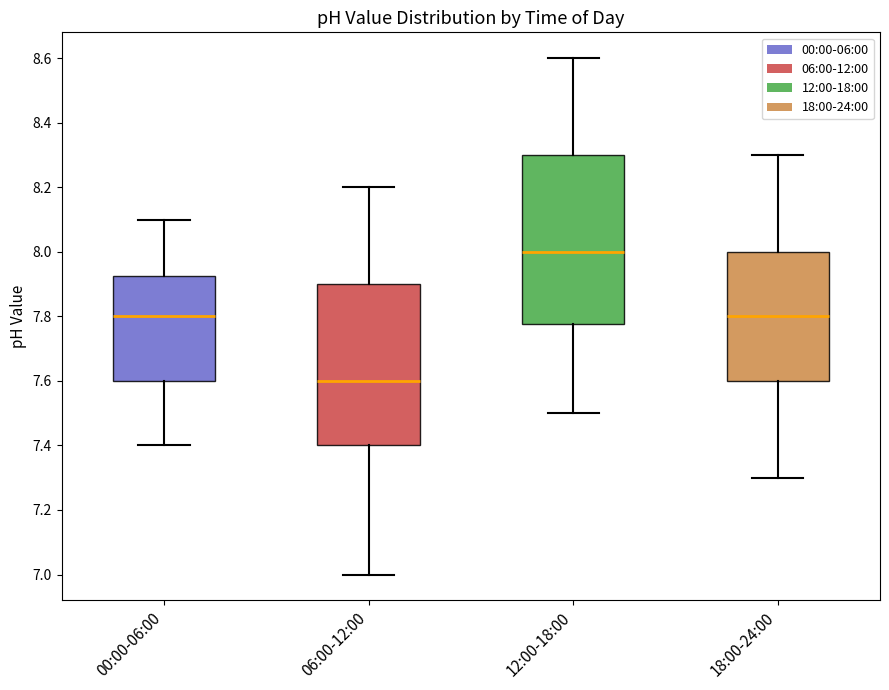

Which box's median line is the highest?

12:00-18:00